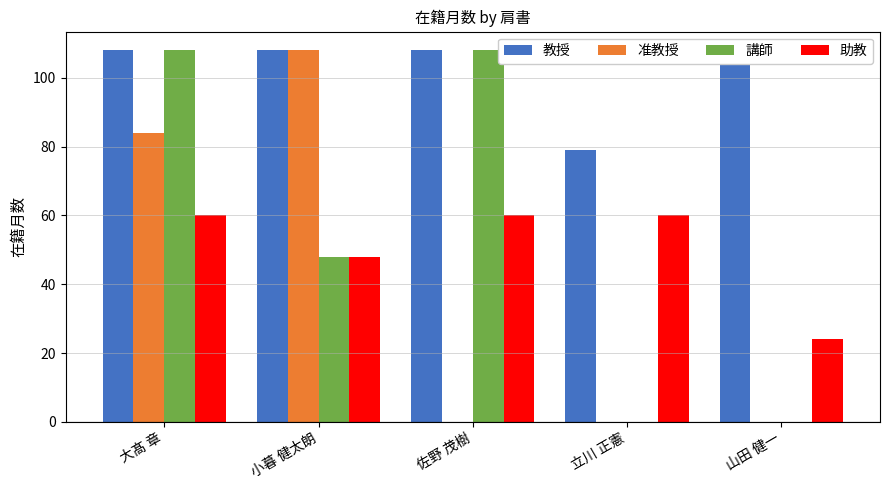

How many 教授 values are between 105 and 108?

4